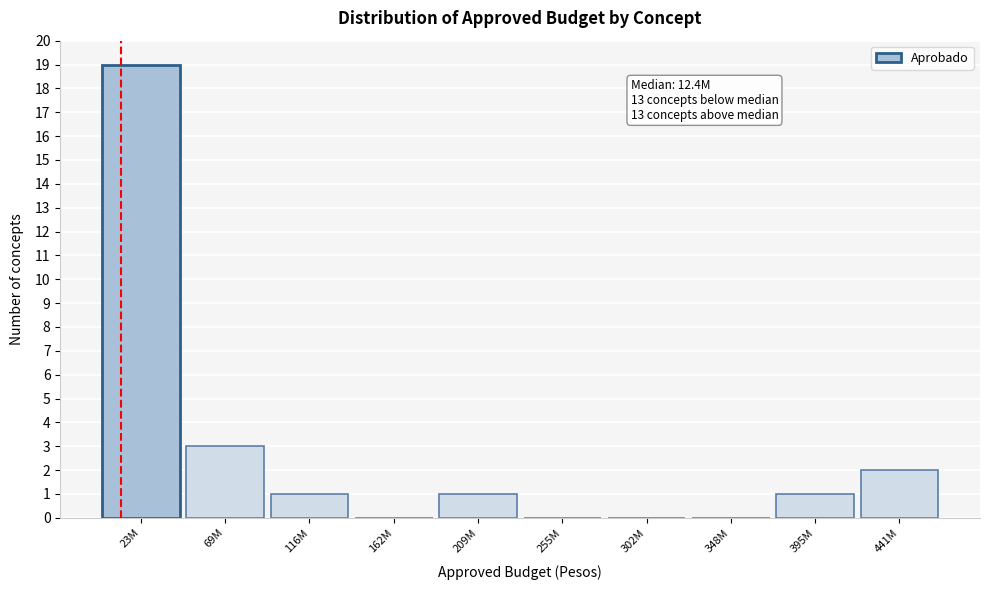

Reading right to left, what are all the values shown in this chart?

441M=2	395M=1	348M=0	302M=0	255M=0	209M=1	162M=0	116M=1	69M=3	23M=19